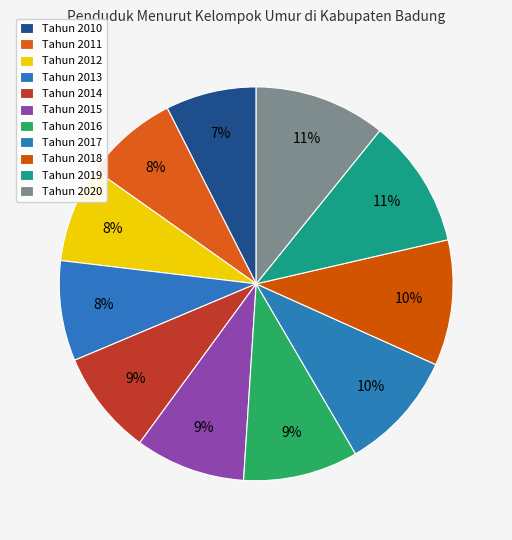

Is it true that Tahun 2016 is 1% of the pie?

False